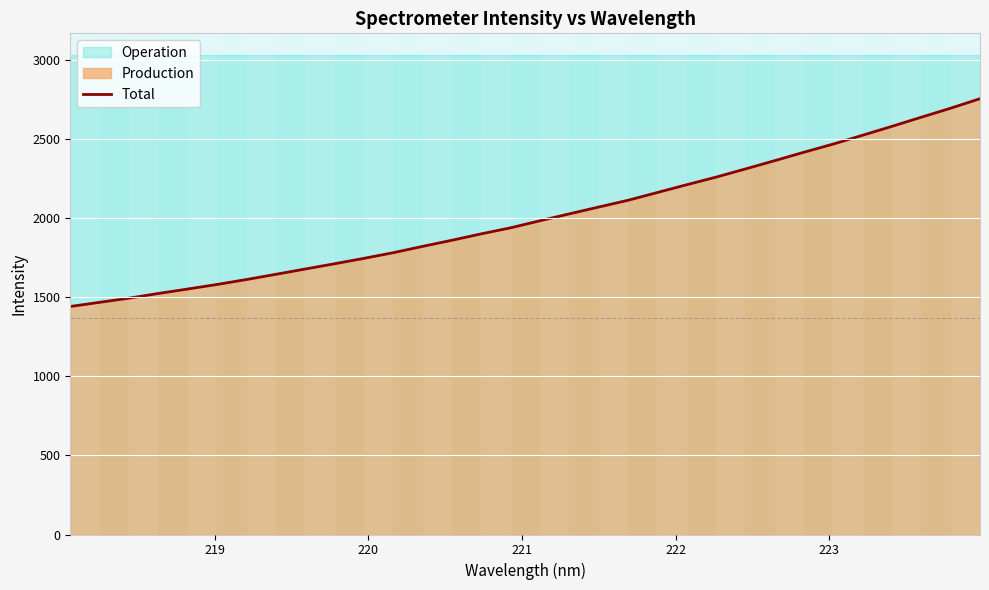

What is the minimum value for Total?

1441.1